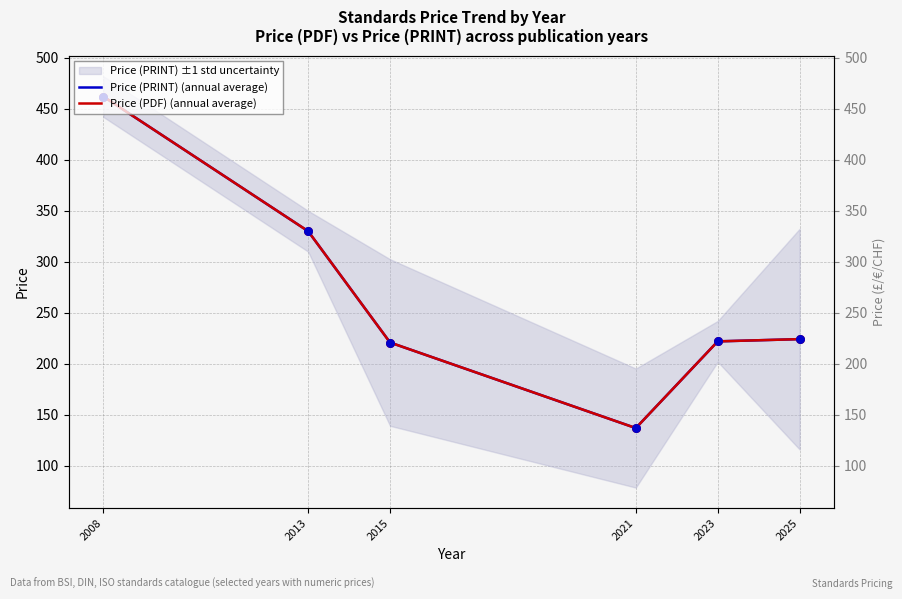

Which series reaches the maximum Y coordinate?

Price (PRINT) (annual average)